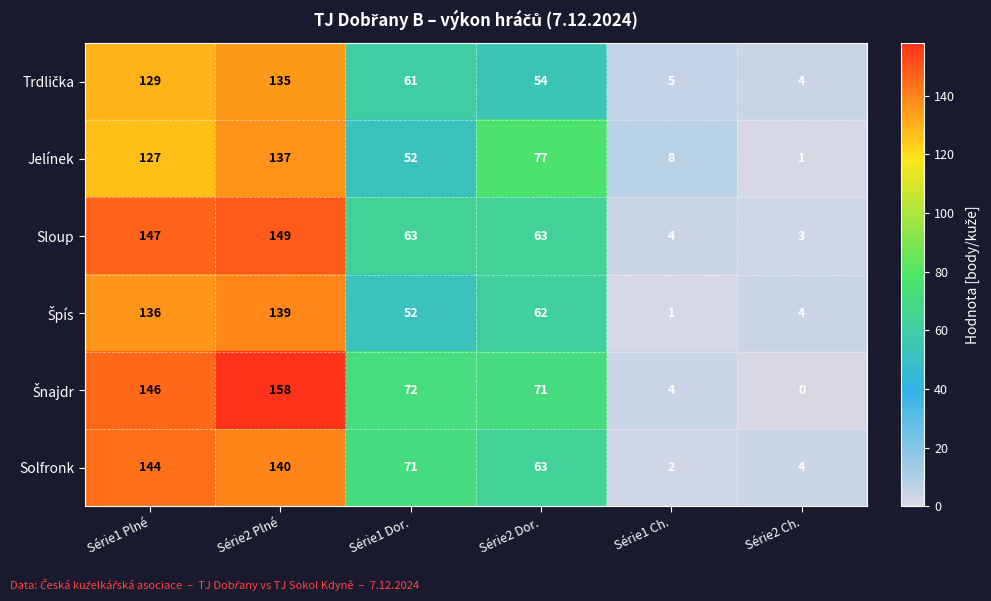

How many series are shown in this chart?

6